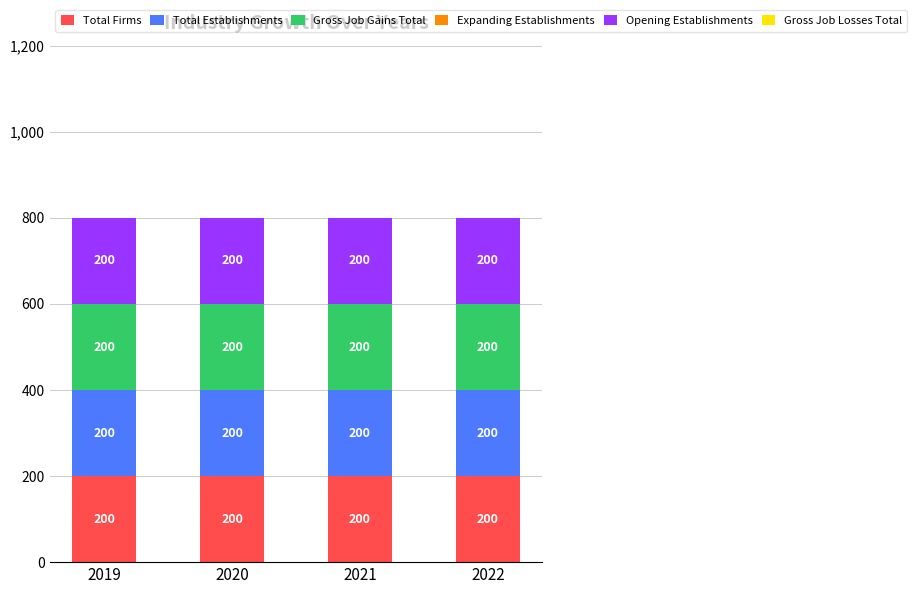

Does the chart contain stacked bars?

No